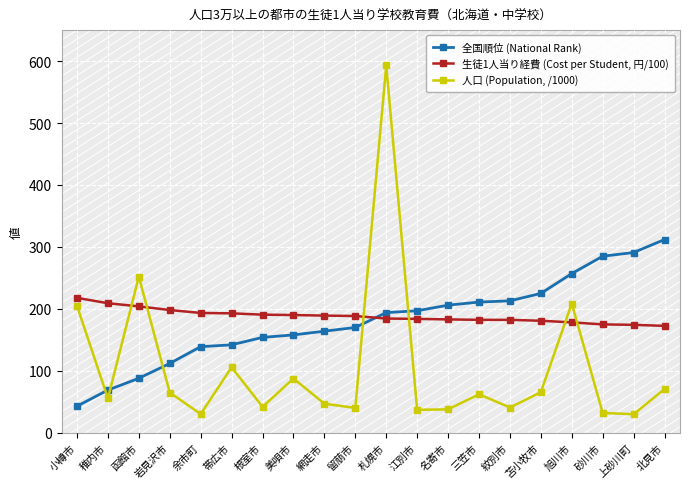

The 全国順位 (National Rank) series shows 257.0 at 旭川市. True or false?

True